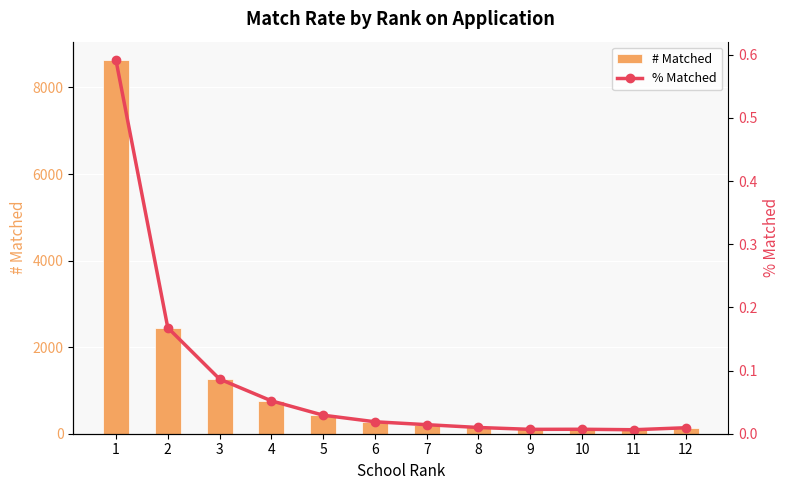

Reading right to left, list all the values displayed in this chart.

# Matched: 12=138.0	11=92.0	10=103.0	9=101.0	8=144.0	7=209.0	6=276.0	5=428.0	4=760.0	3=1263.0	2=2450.0	1=8626.0
% Matched: 12=0.0	11=0.0	10=0.0	9=0.0	8=0.0	7=0.0	6=0.0	5=0.0	4=0.1	3=0.1	2=0.2	1=0.6